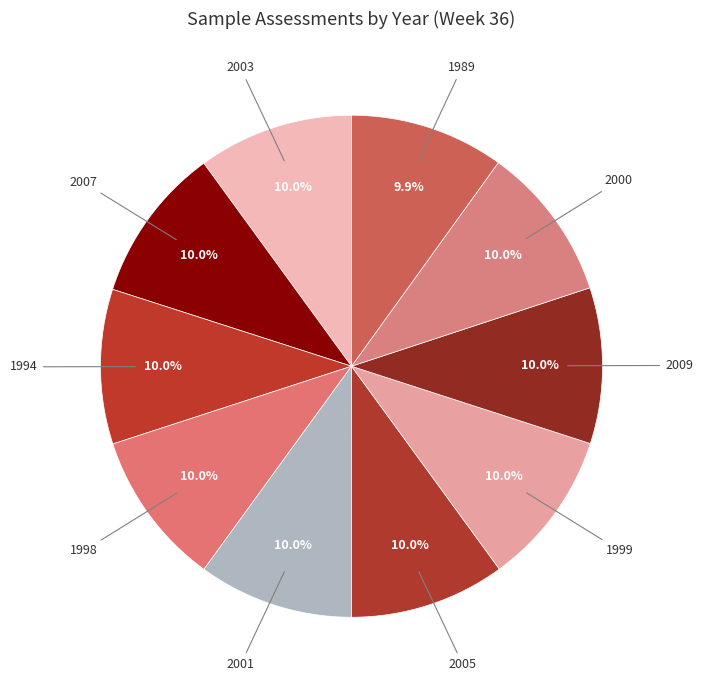

True or false: 1998 accounts for 19% of the total.

False